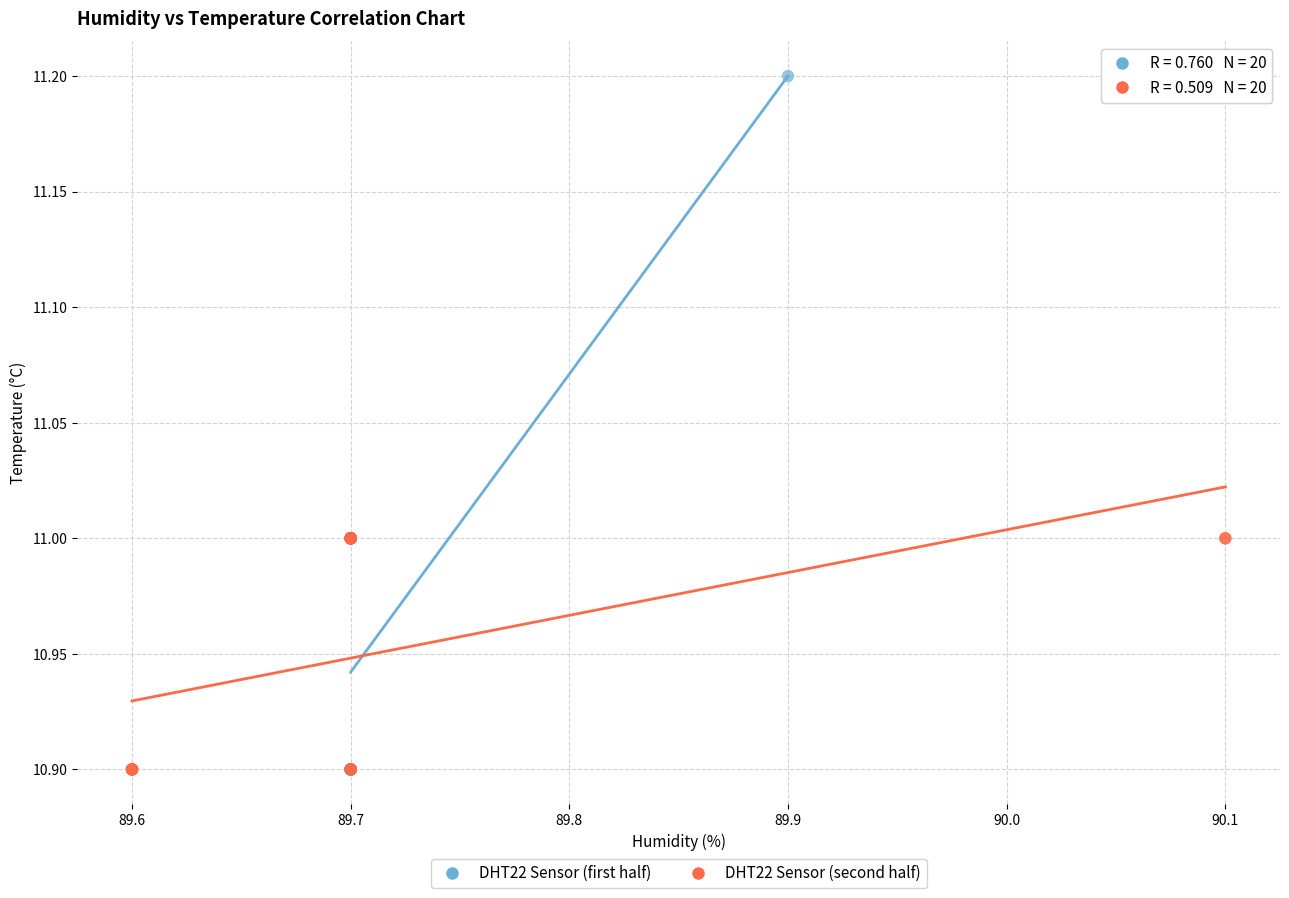

Which series has the widest spread of Y values?

DHT22 Sensor (first half)